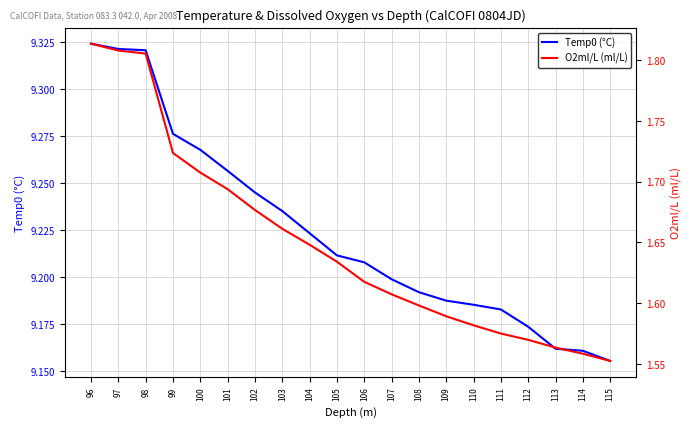

Which series has the largest total across all categories?

Temp0 (°C)